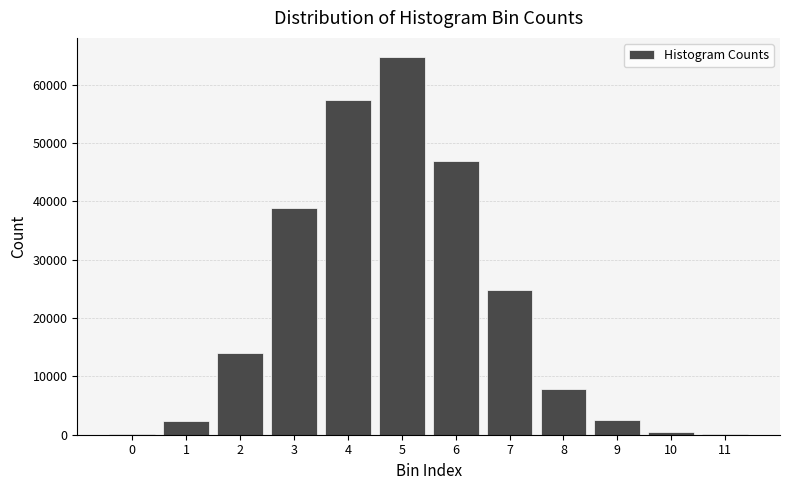

What is the sum of all values?

260058